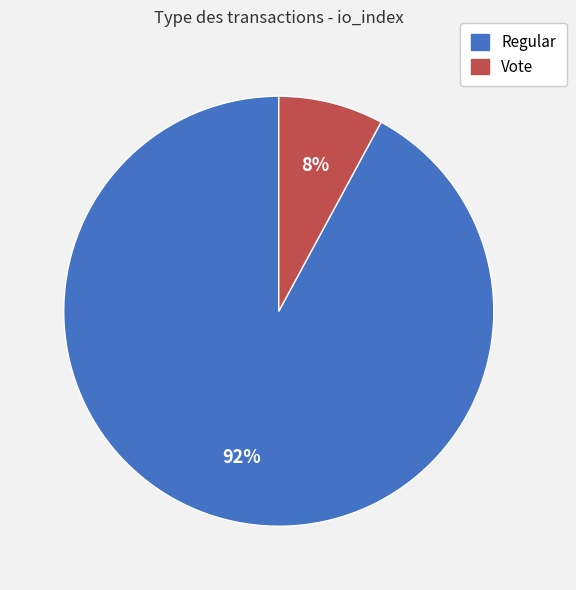

Is there any slice that represents more than half of the pie?

Yes